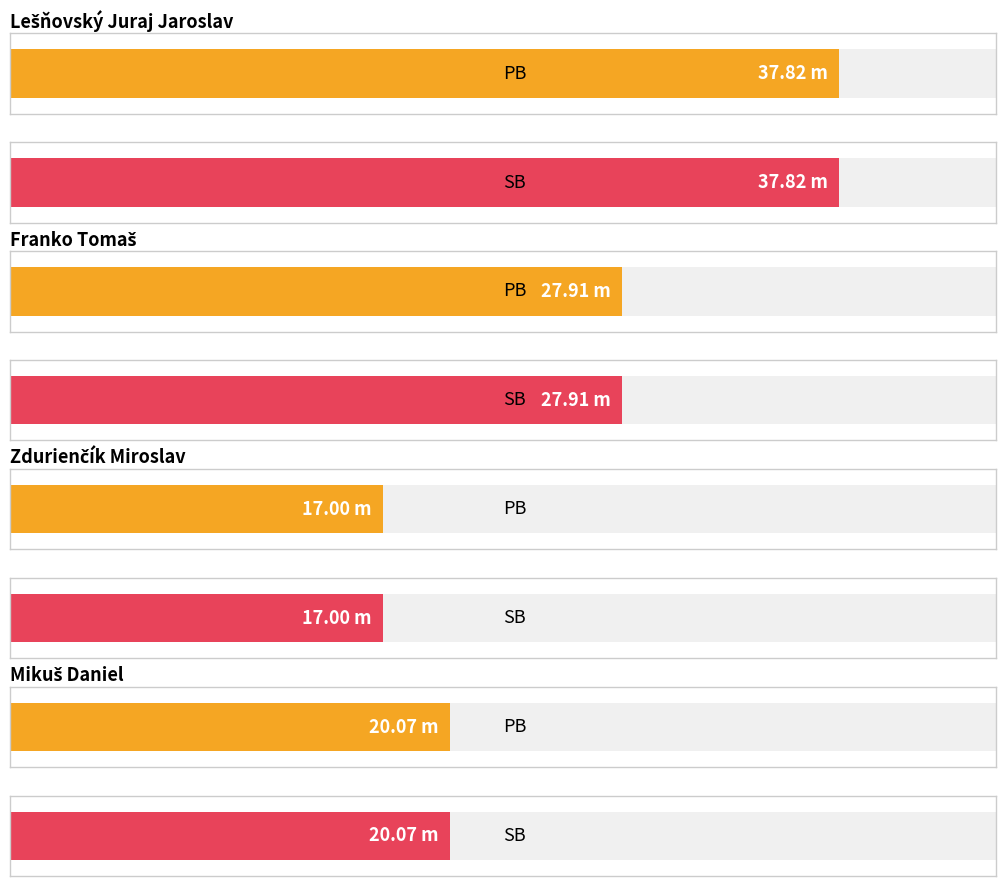

List the labels in order of SB value, smallest first.

Zdurienčík Miroslav, Mikuš Daniel, Franko Tomaš, Lešňovský Juraj Jaroslav